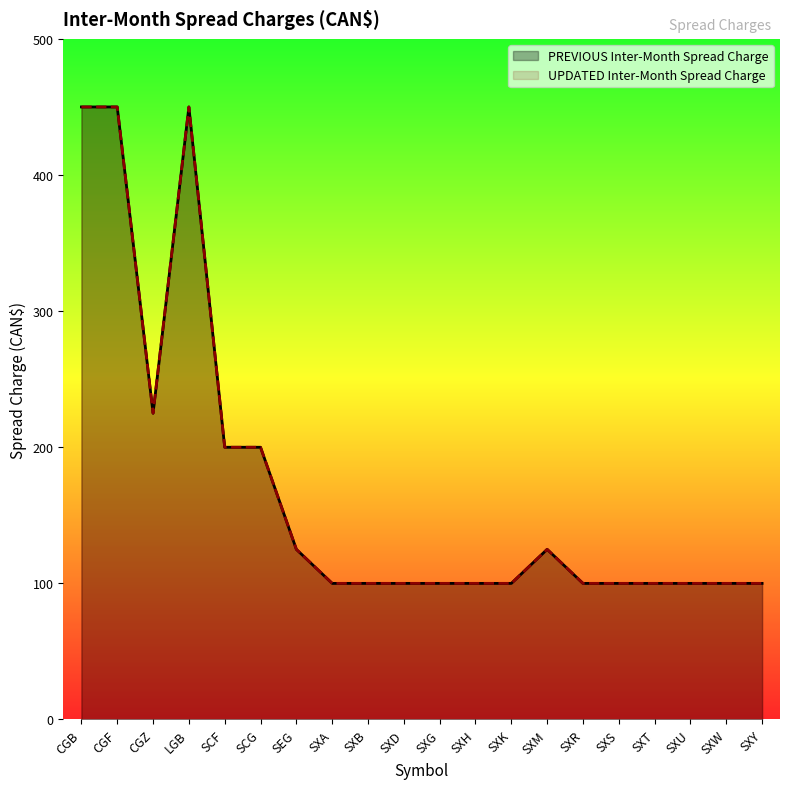

What is the approximate value of UPDATED Inter-Month Spread Charge at SCF, to the nearest 5?

200